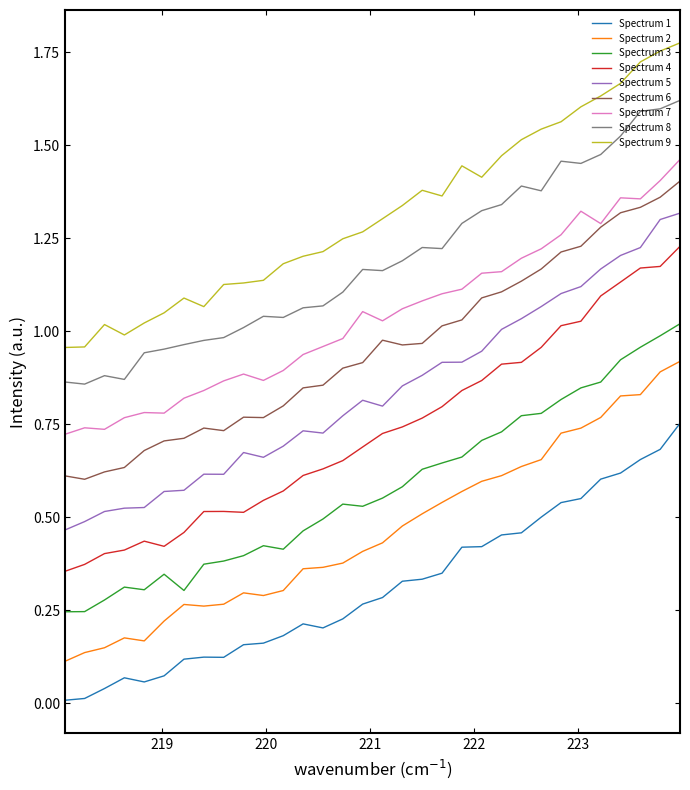

Which series has the largest total across all categories?

Spectrum 9